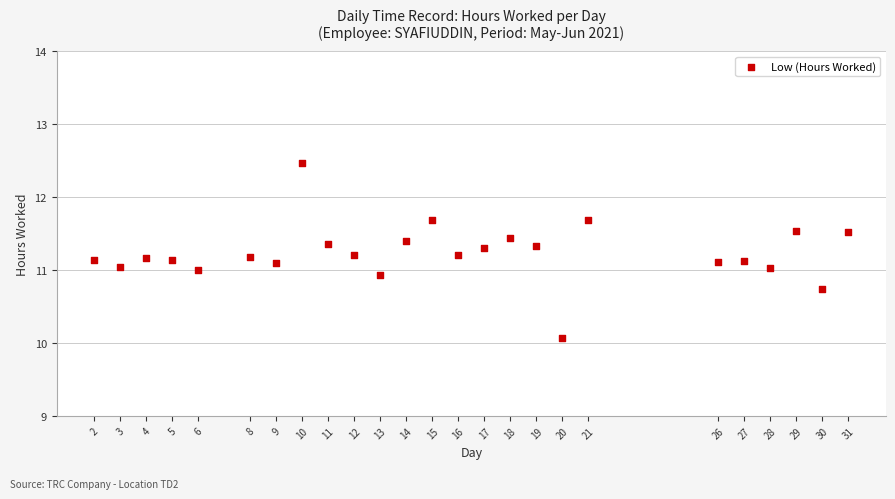

What is the range of X values (max minus min)?

29.0